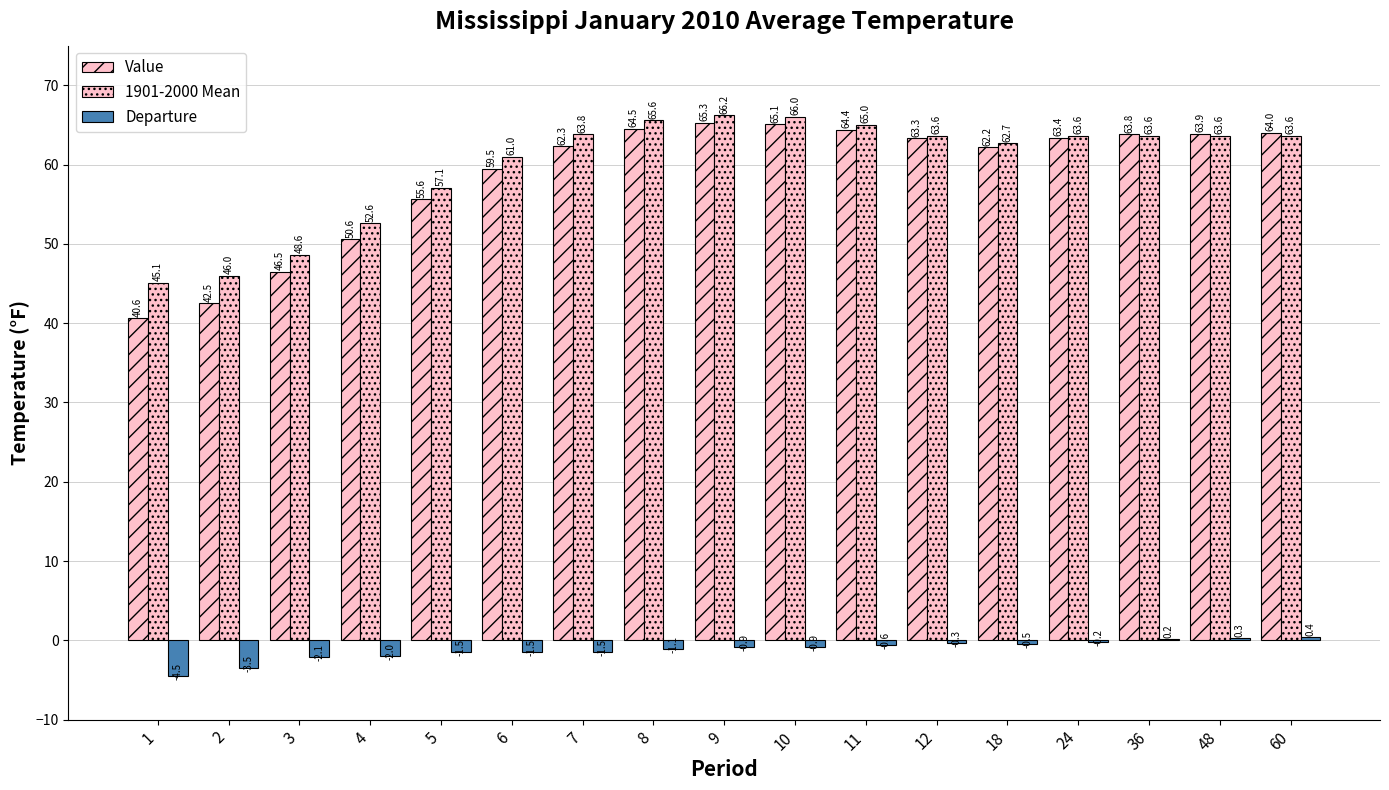

What is the spread (max minus min) of values at 36?

63.6